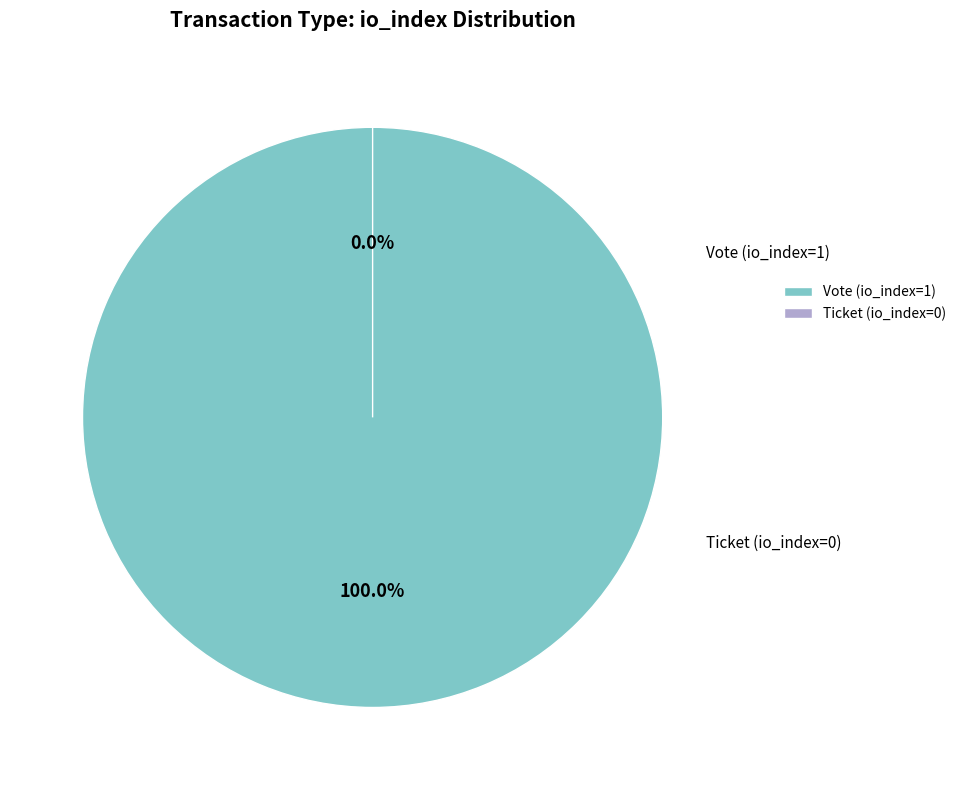

Do Vote (io_index=1) and Ticket (io_index=0) together represent more than half of the pie?

Yes